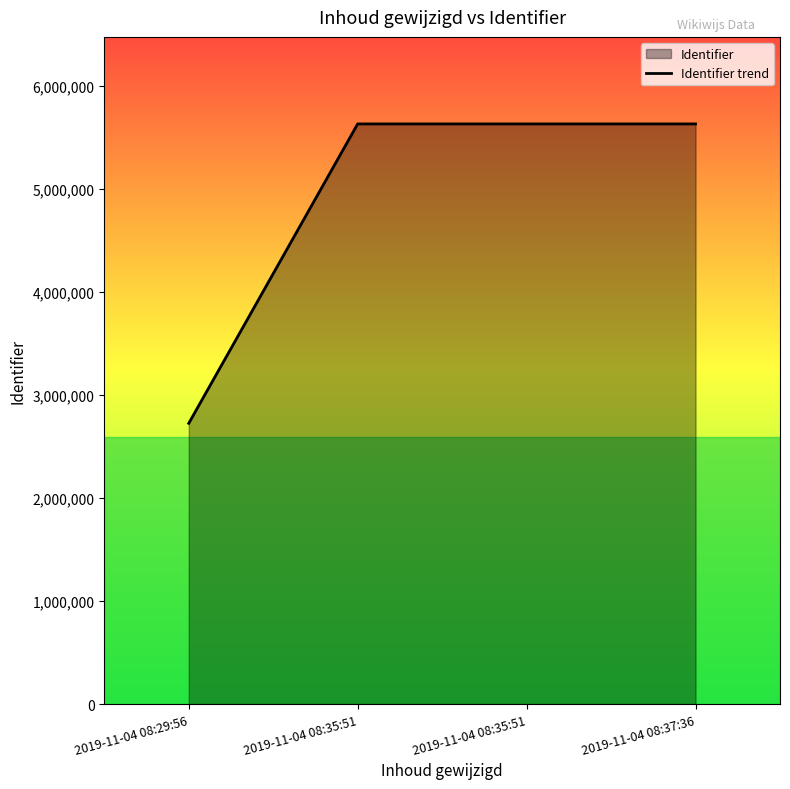

Approximately how many times larger is the value at 2019-11-04 08:37:36 compared to 2019-11-04 08:35:51?

1.0